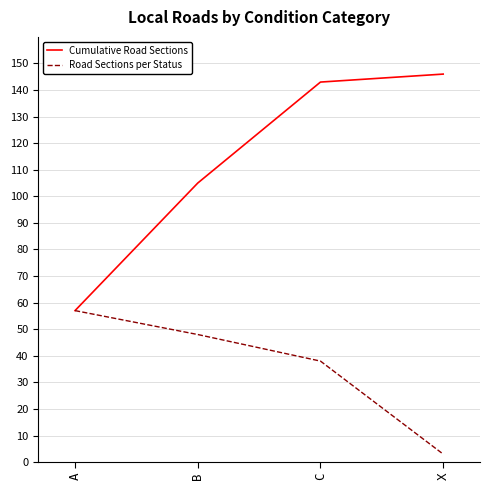

True or false: Cumulative Road Sections has a value of 143 at C.

True